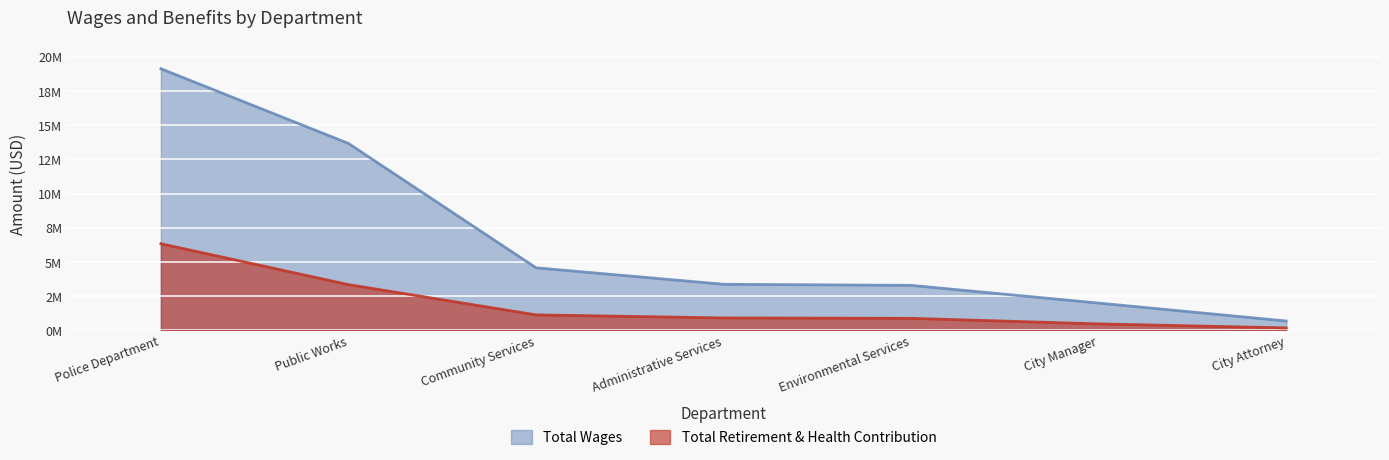

At which label is Total Wages closest to 9908390?

Public Works